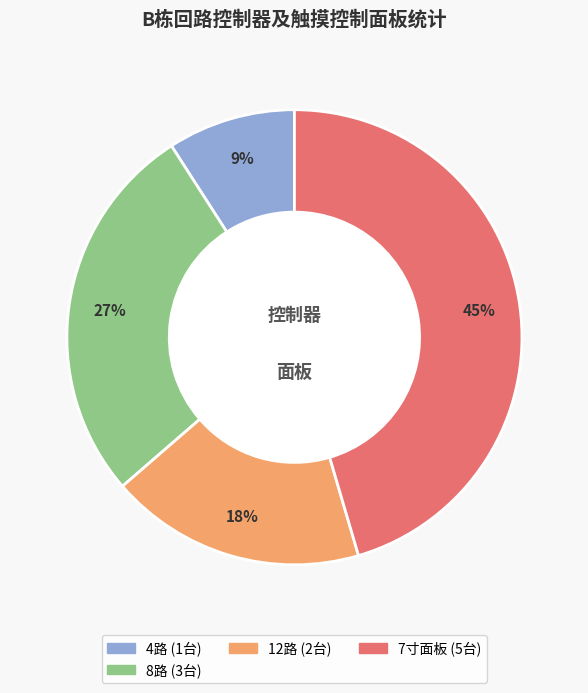

Is there any slice that represents more than half of the pie?

No